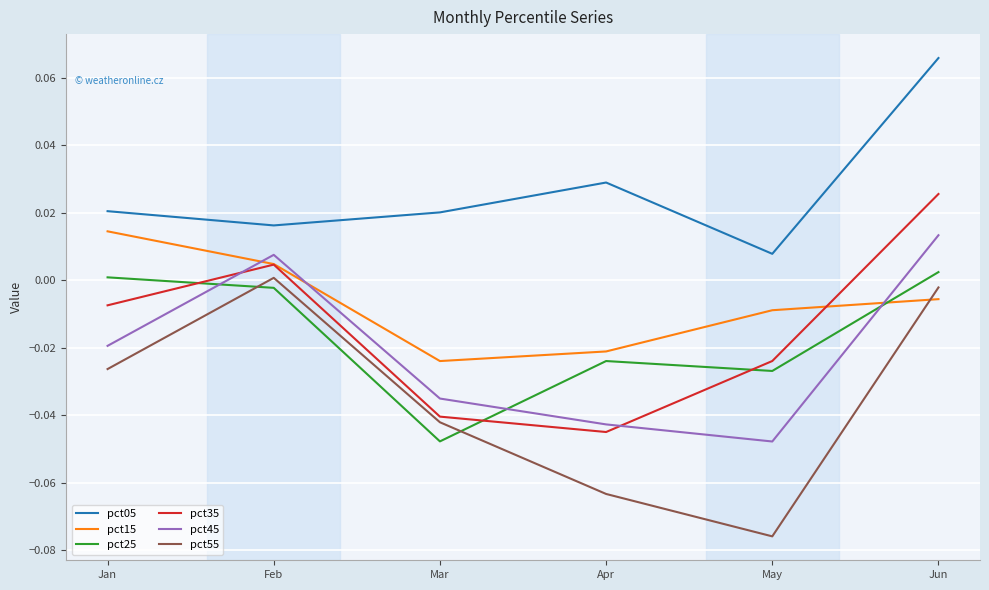

How many lines are shown in the chart?

6